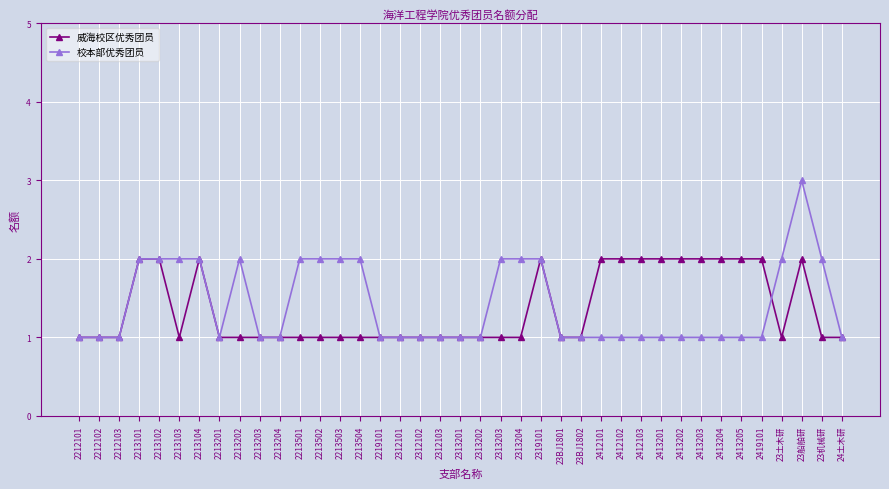

Rank the series by their maximum value, from highest to lowest.

校本部优秀团员, 威海校区优秀团员